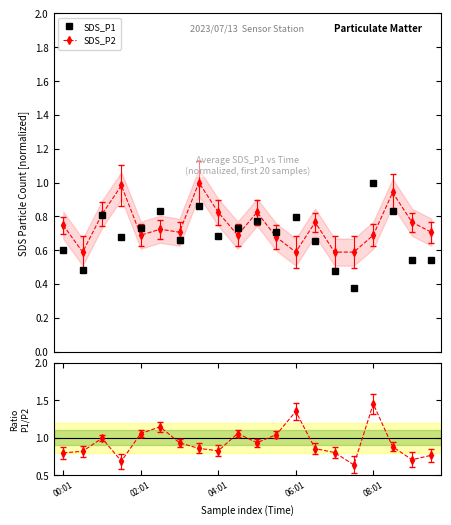

How many times do SDS_P2 and Ratio SDS_P1/SDS_P2 cross each other?

6